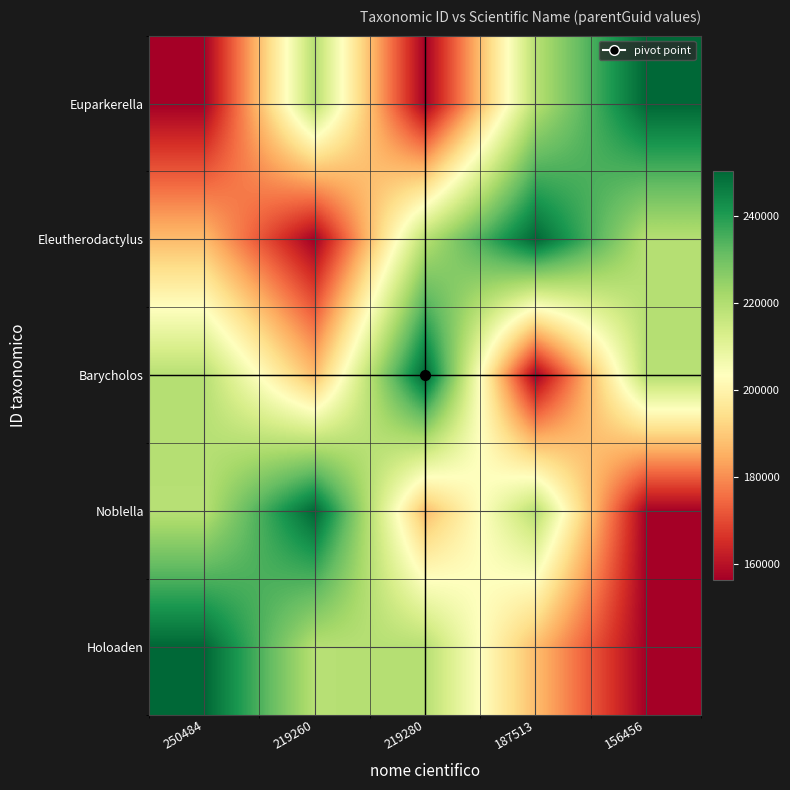

Which category has the lowest value across all series?

156456